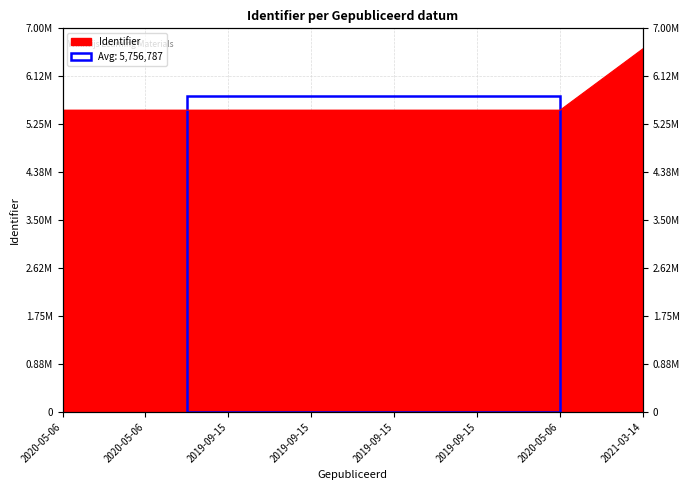

Reading right to left, extract all data points from this chart.

6627409	5506705	5506703	5506701	5506699	5506697	5506692	5506686